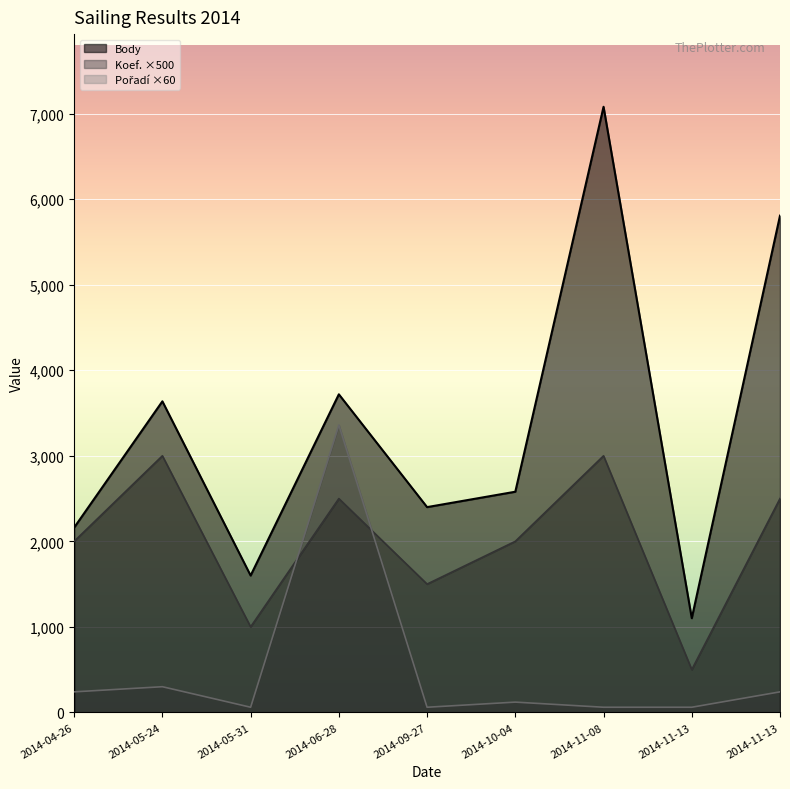

True or false: Body and Pořadí intersect in this chart.

False